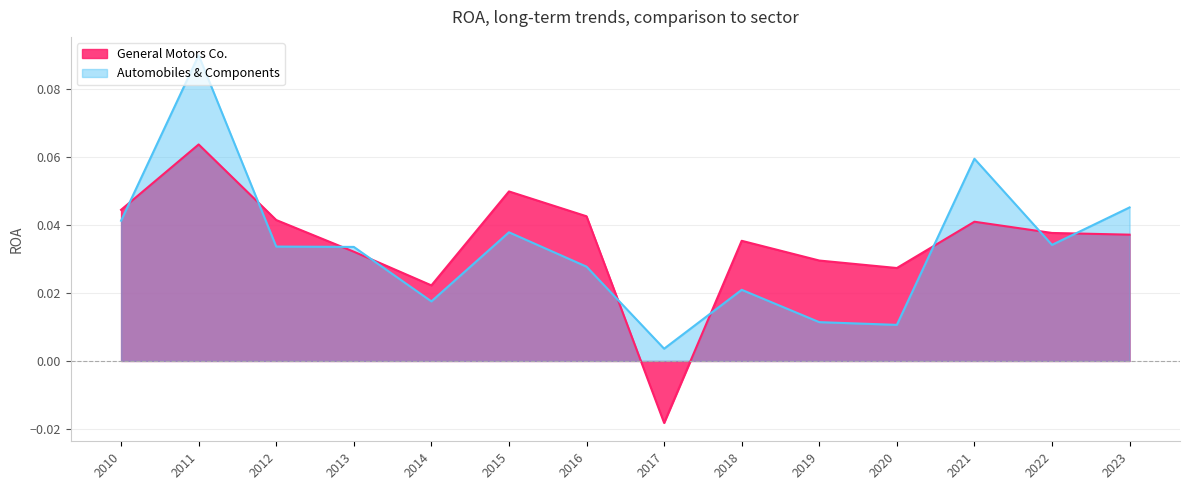

Between 2020 and 2015, which is larger?

2015